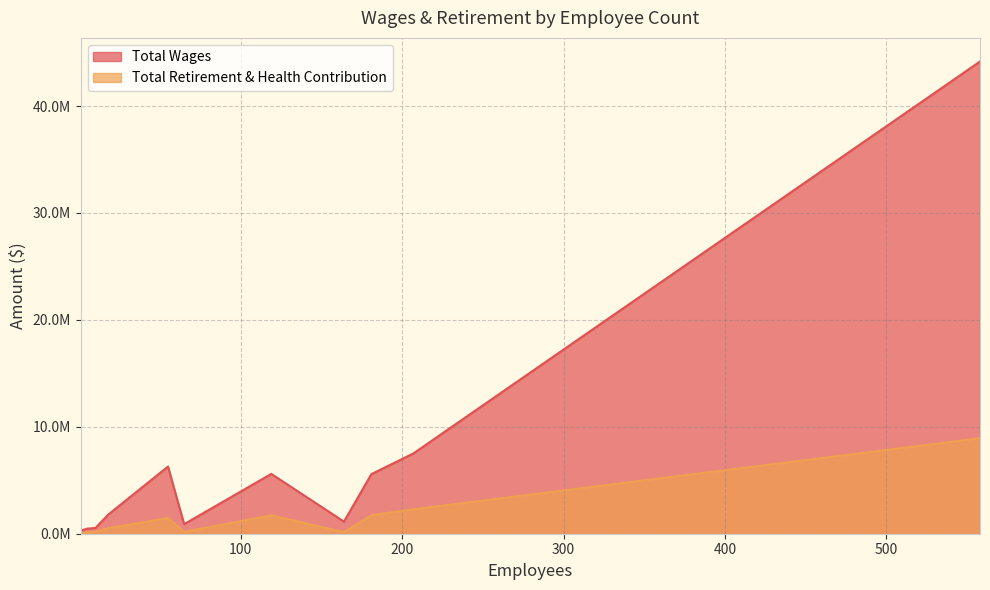

What are all the series names shown in the legend?

Total Wages, Total Retirement & Health Contribution